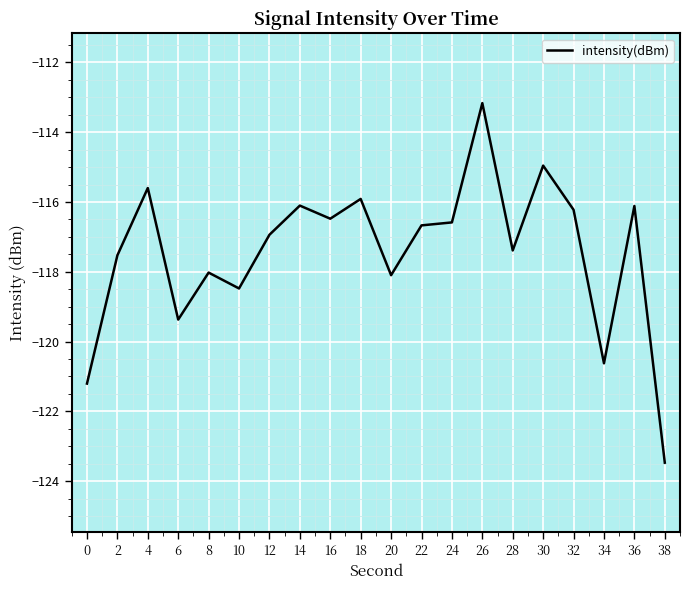

Is it true that the value at 4 is -115.6?

True